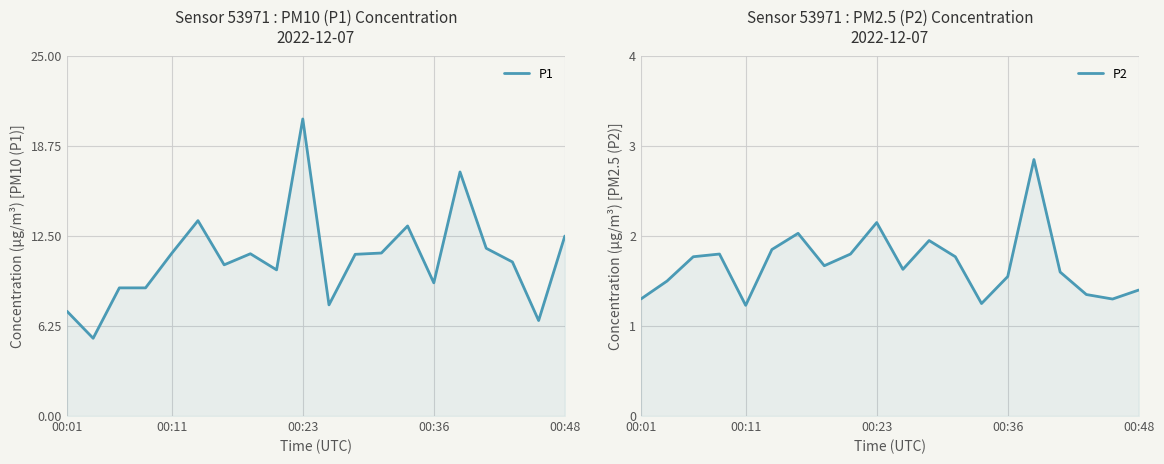

What is the difference between the maximum and minimum values in the P2 series?

1.6